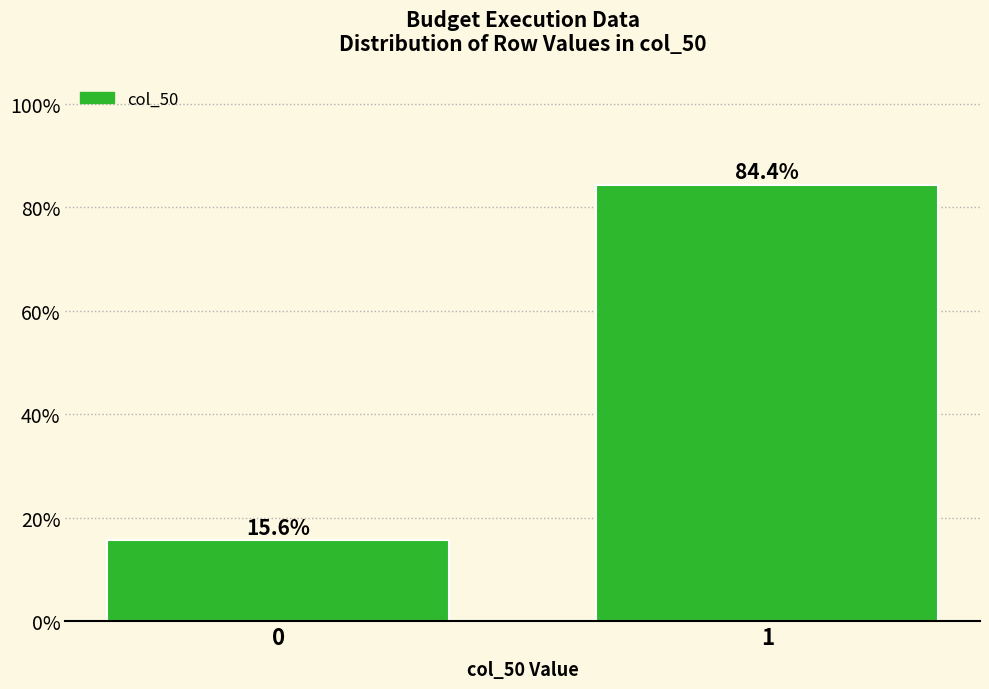

Reading left to right, extract all data points from this chart.

15.6	84.4